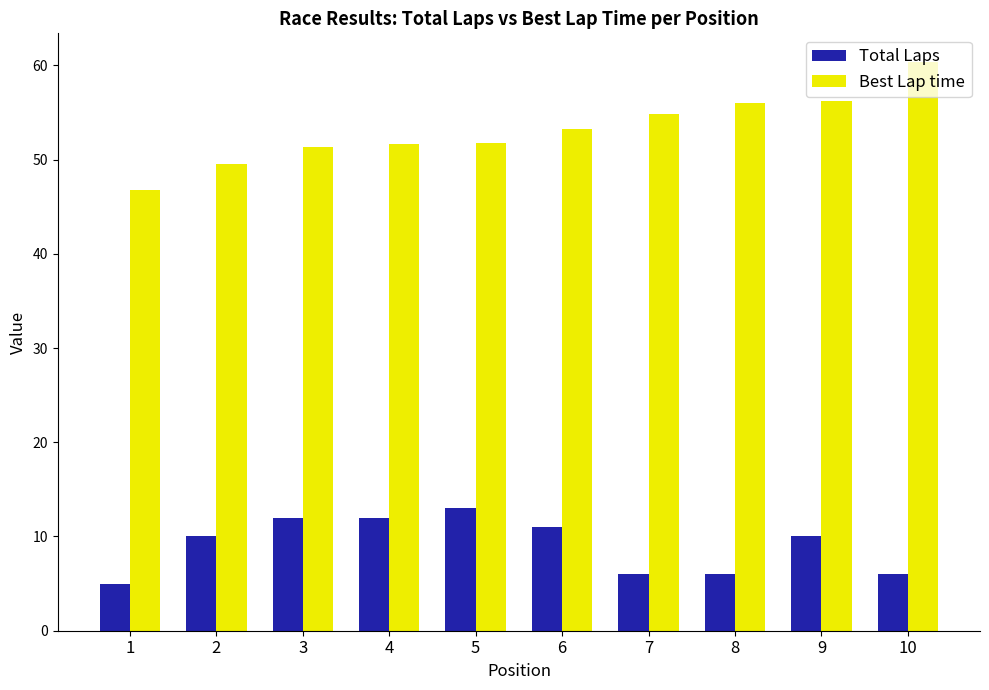

Which series has the largest range (max minus min)?

Best Lap time